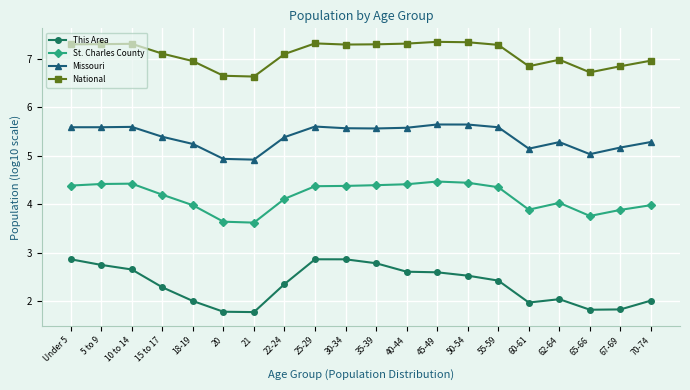

True or false: Missouri and This Area cross at least once.

False